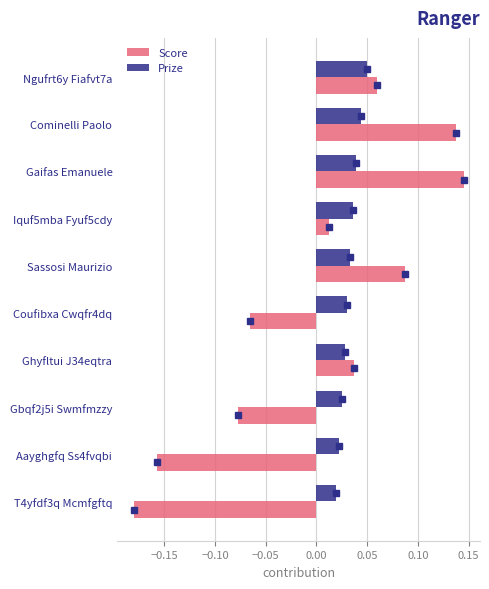

What is the difference between the second highest and minimum values in the Score series?

0.3